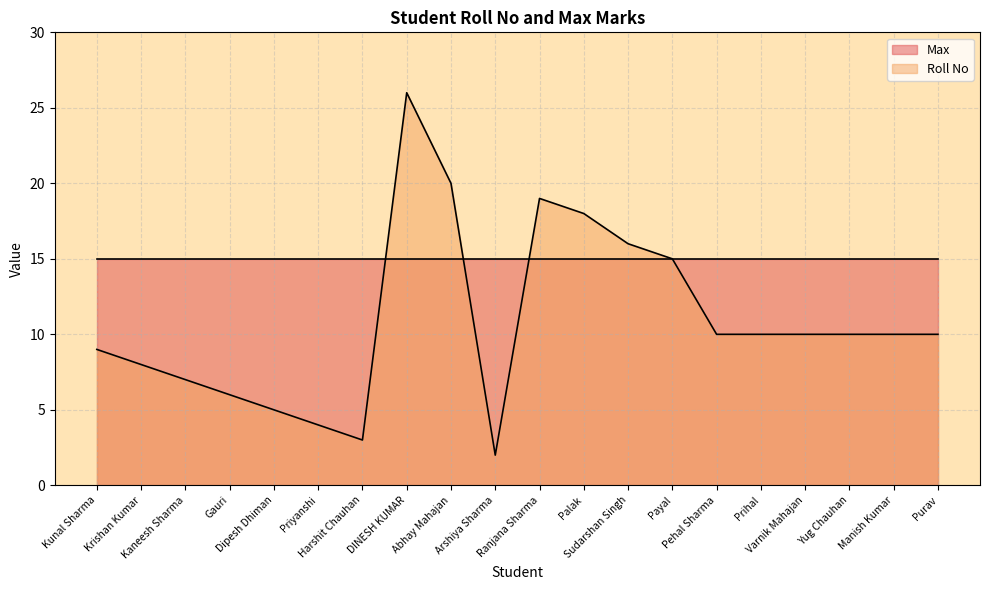

How many points are higher than both their immediate neighbors (excluding endpoints)?

2